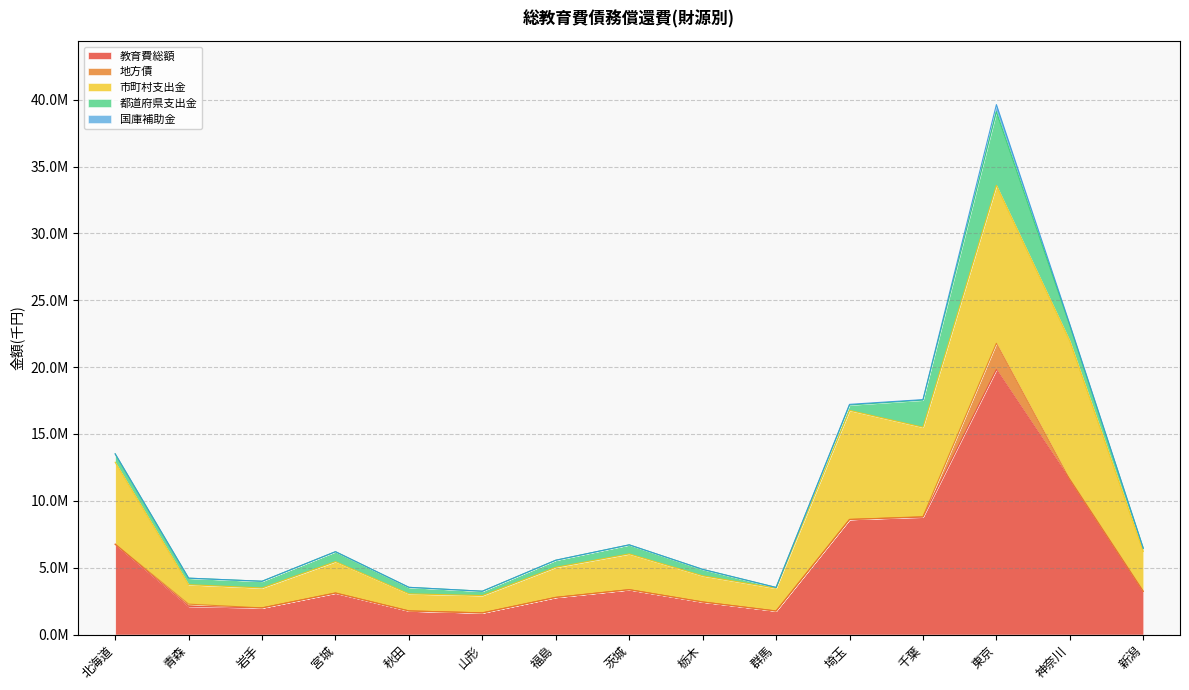

How many series are shown in this chart?

5